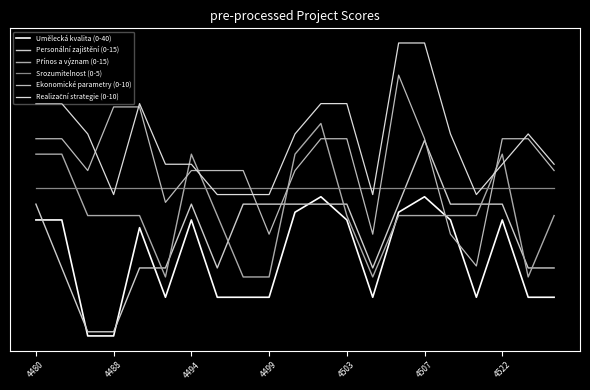

What is the difference between the second highest and minimum values in the Přínos a význam (0-15) series?

2.6